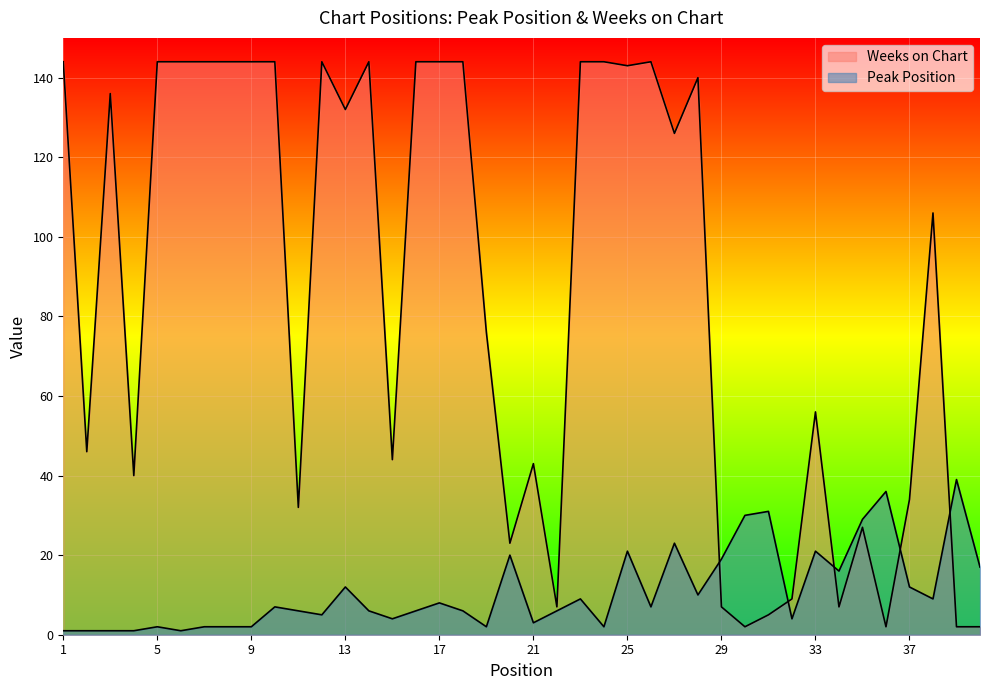

Between 15 and 16, which series saw the biggest shift?

Weeks on Chart